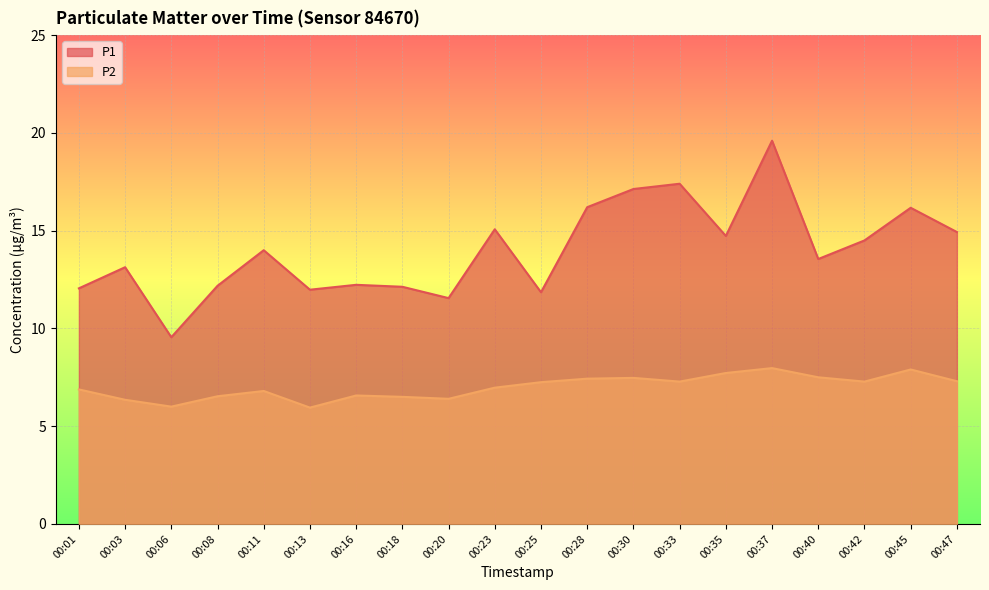

What is the difference between the maximum and second lowest values in the P2 series?

2.0